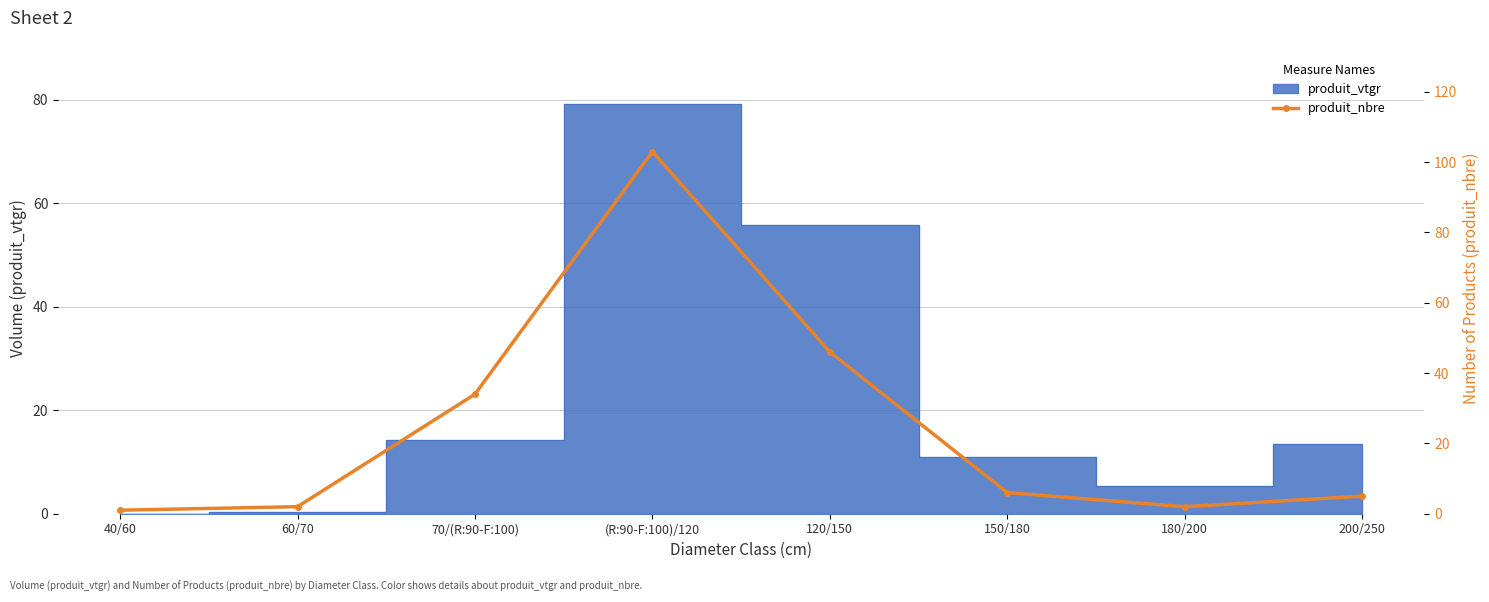

What is the change in value from 120/150 to 200/250?

-41